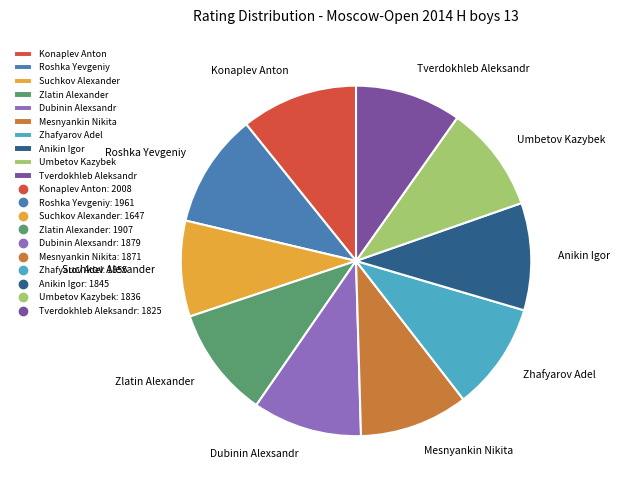

How many segments does this pie chart have?

10